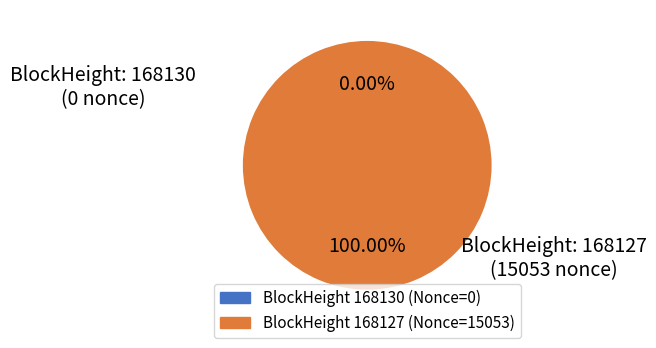

To the nearest percent, what is the combined percentage of 168130 and 168127?

100%